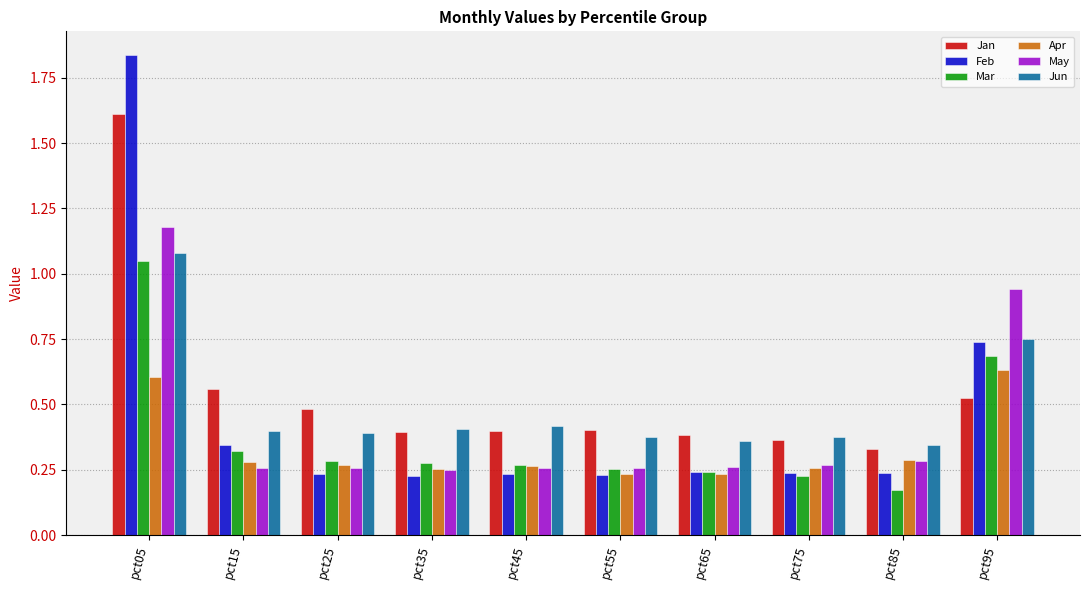

Which series has the largest range (max minus min)?

Feb